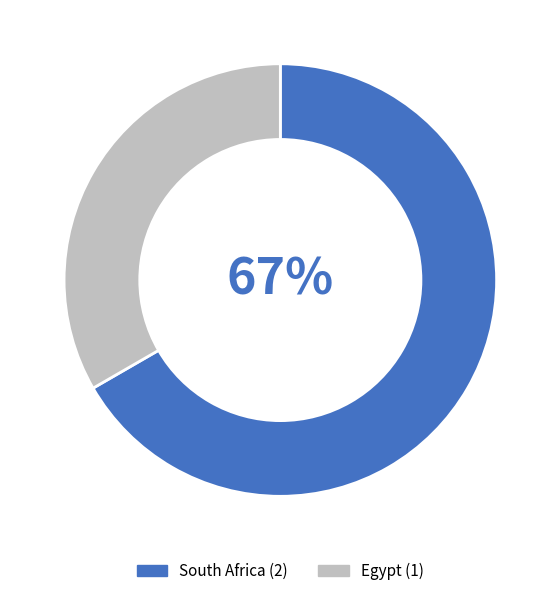

Which category has the smallest portion of the pie?

Egypt